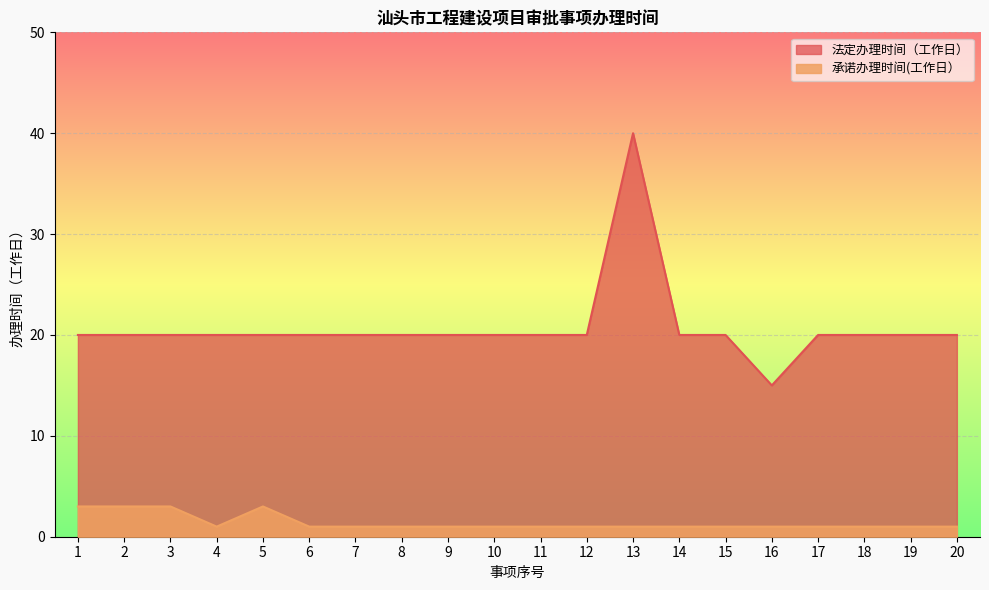

Reading left to right, extract all data points from this chart.

法定办理时间（工作日）: 20	20	20	20	20	20	20	20	20	20	20	20	40	20	20	15	20	20	20	20
承诺办理时间(工作日）: 3	3	3	1	3	1	1	1	1	1	1	1	1	1	1	1	1	1	1	1